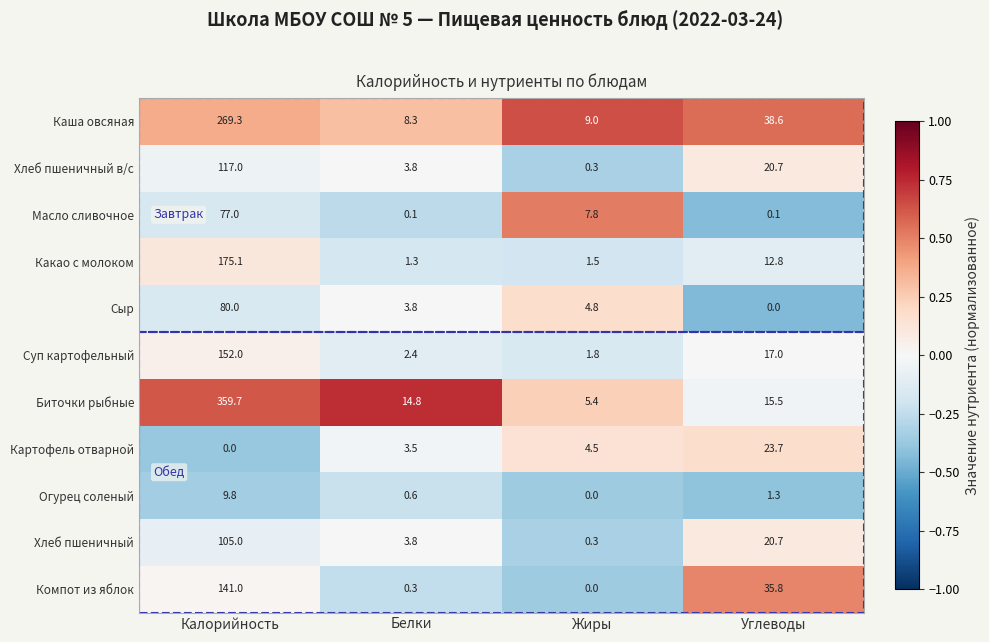

What is the spread (max minus min) of values at Калорийность?

359.7